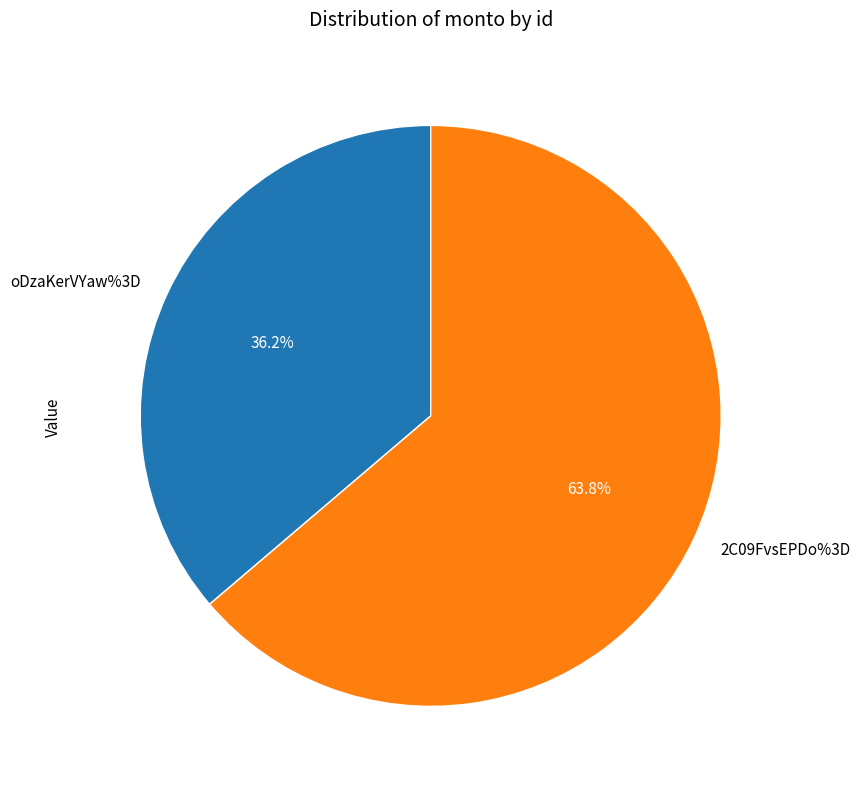

Which category has the smallest portion of the pie?

oDzaKerVYaw%3D